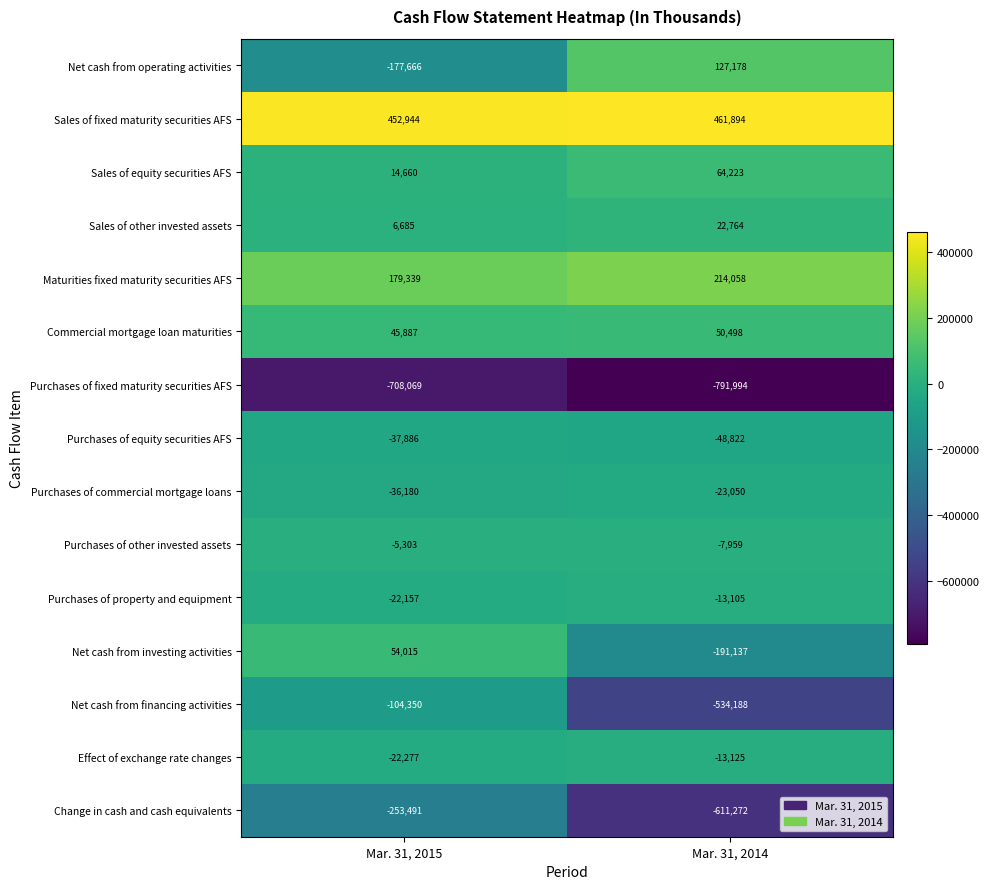

Count the number of categories in the chart.

2